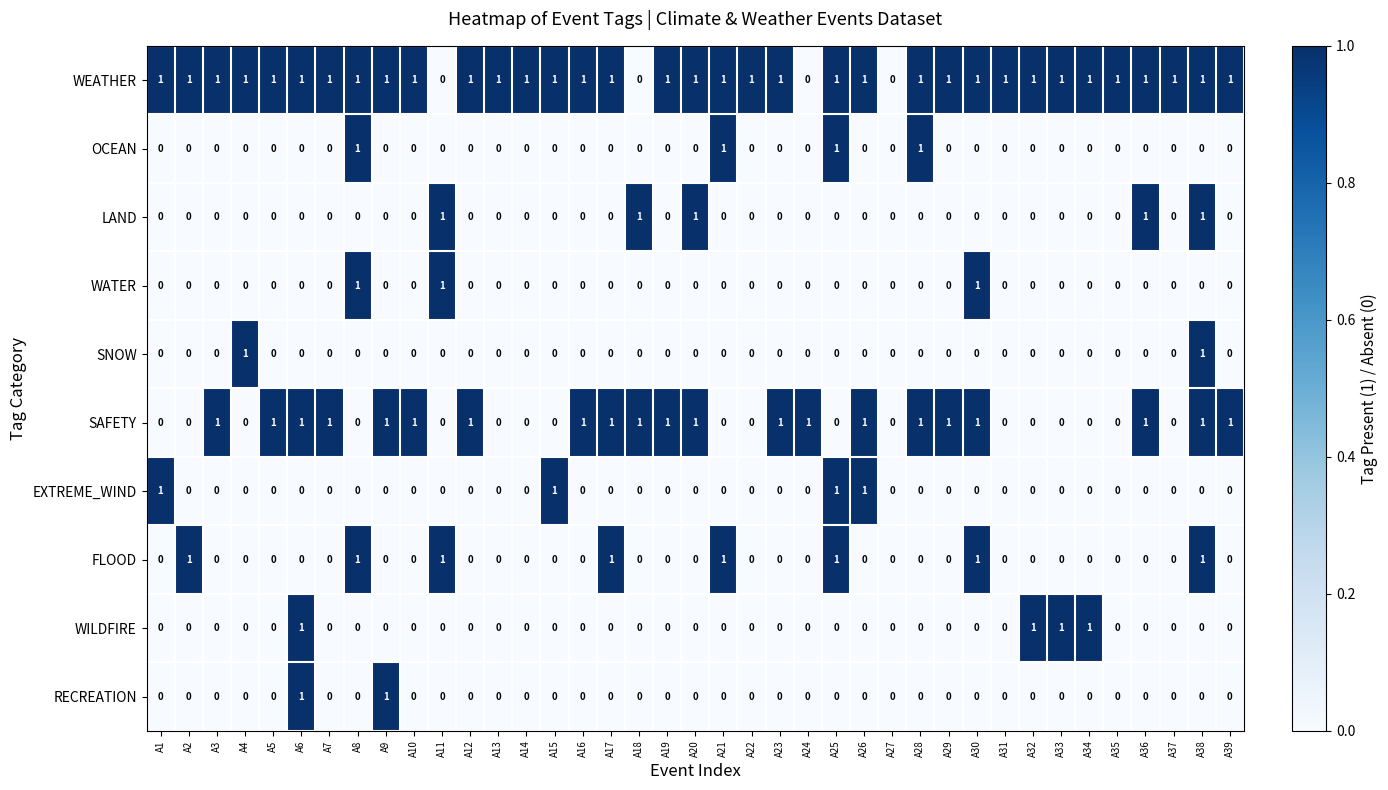

How many SAFETY values are between 0 and 1?

39